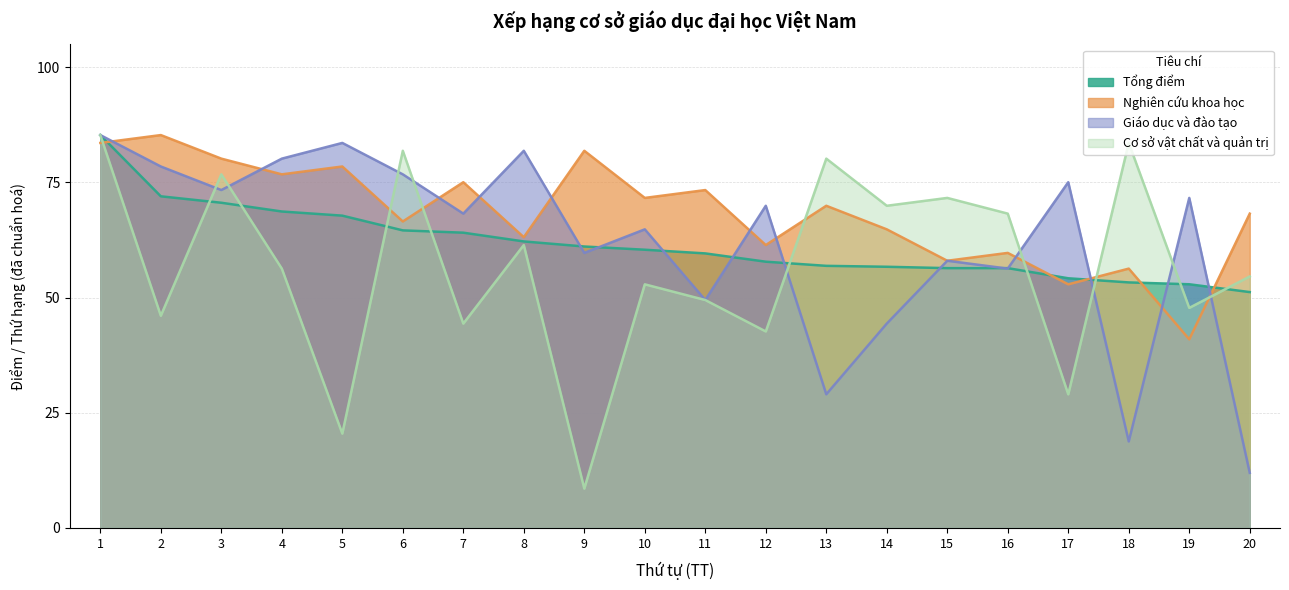

What is the sum of the Nghiên cứu khoa học values at 1 and 6?

150.1